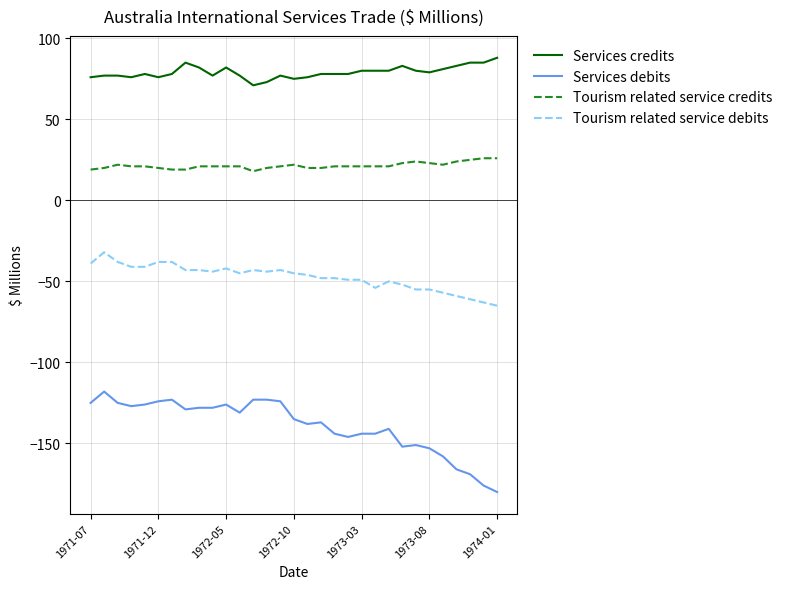

Which series has the widest spread of values?

Services debits